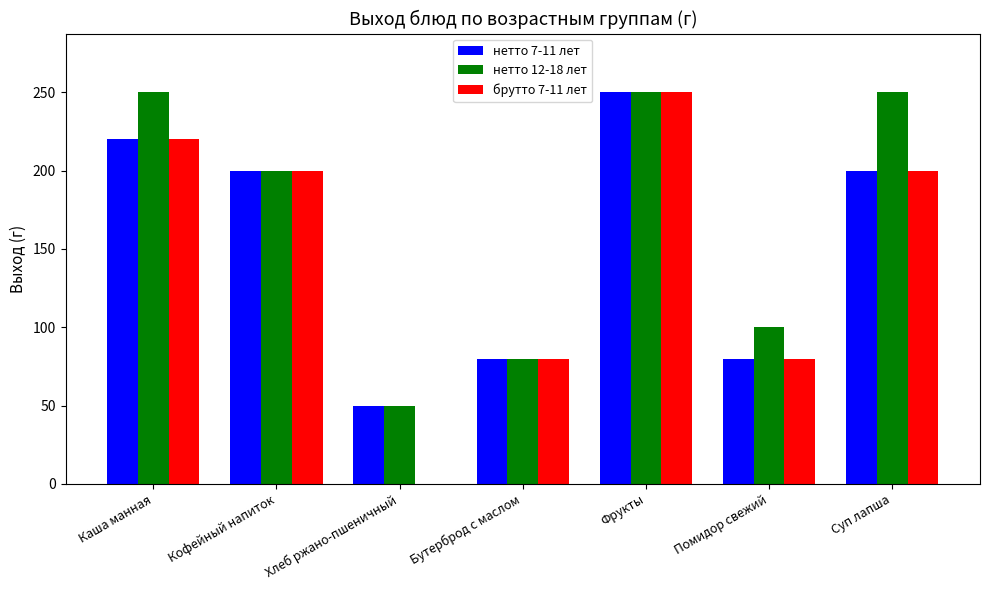

What is the greatest value displayed?

250